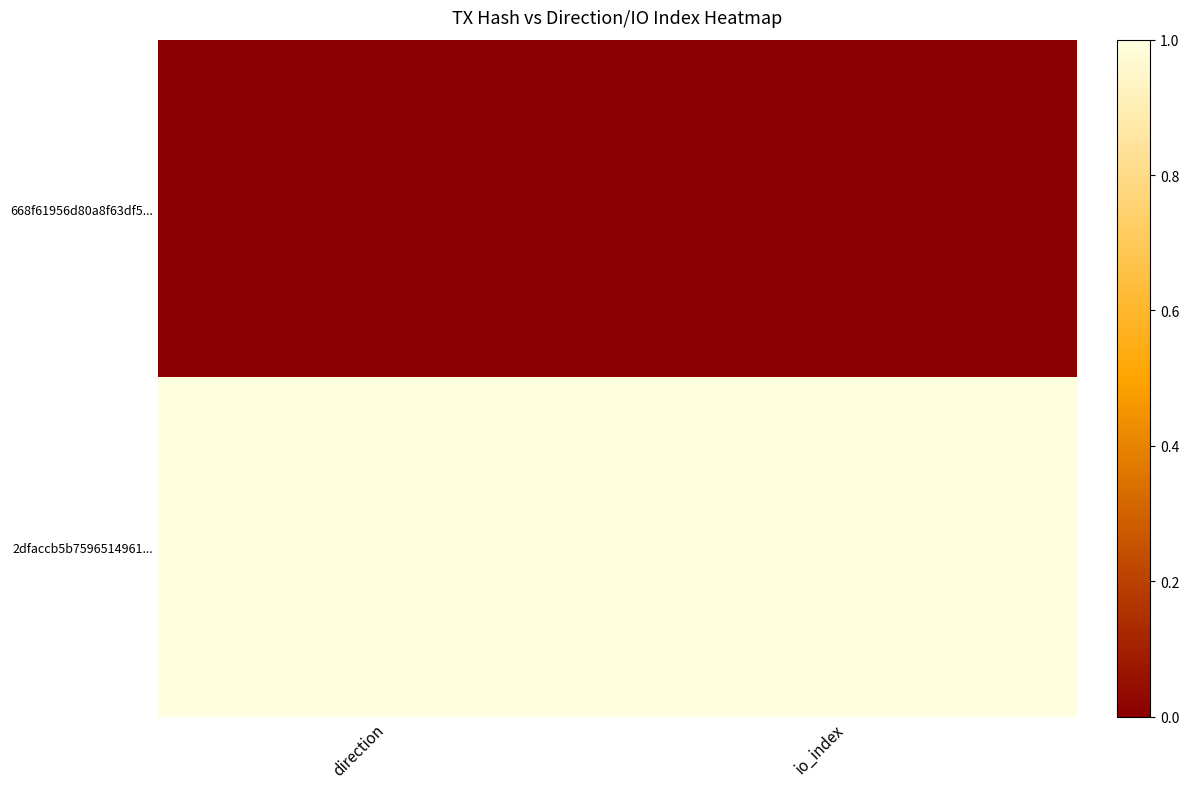

How many distinct data groups are displayed?

2